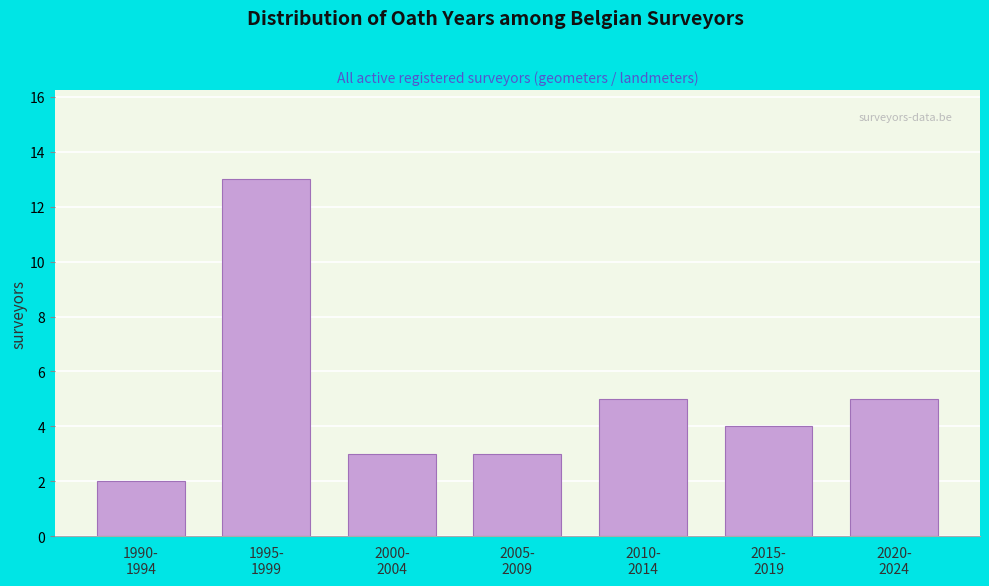

Reading left to right, transcribe all the data shown in this chart.

2	13	3	3	5	4	5